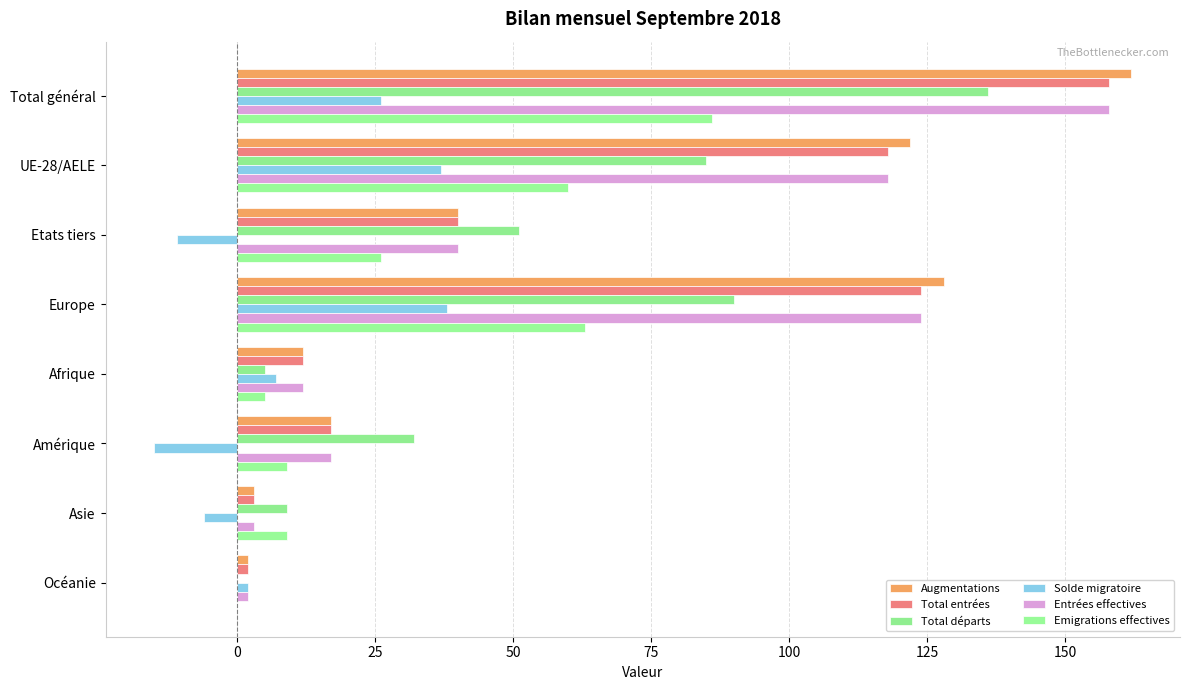

How many values in Total départs are above zero?

7